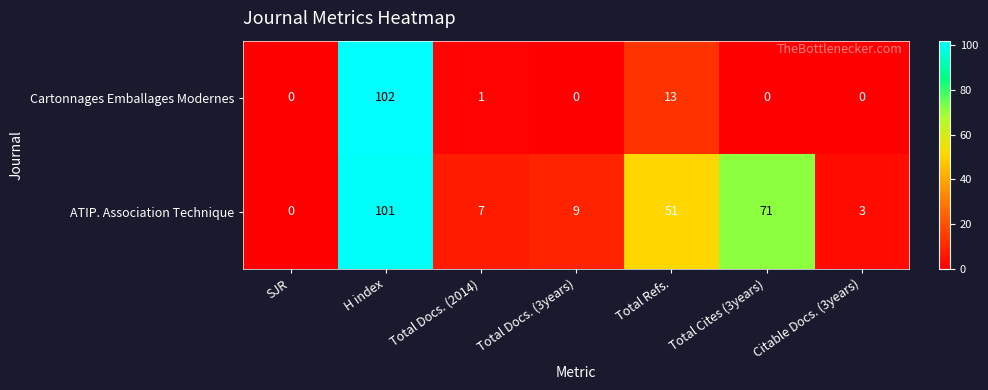

Is it true that ATIP. Association Technique equals 101 at H index?

True